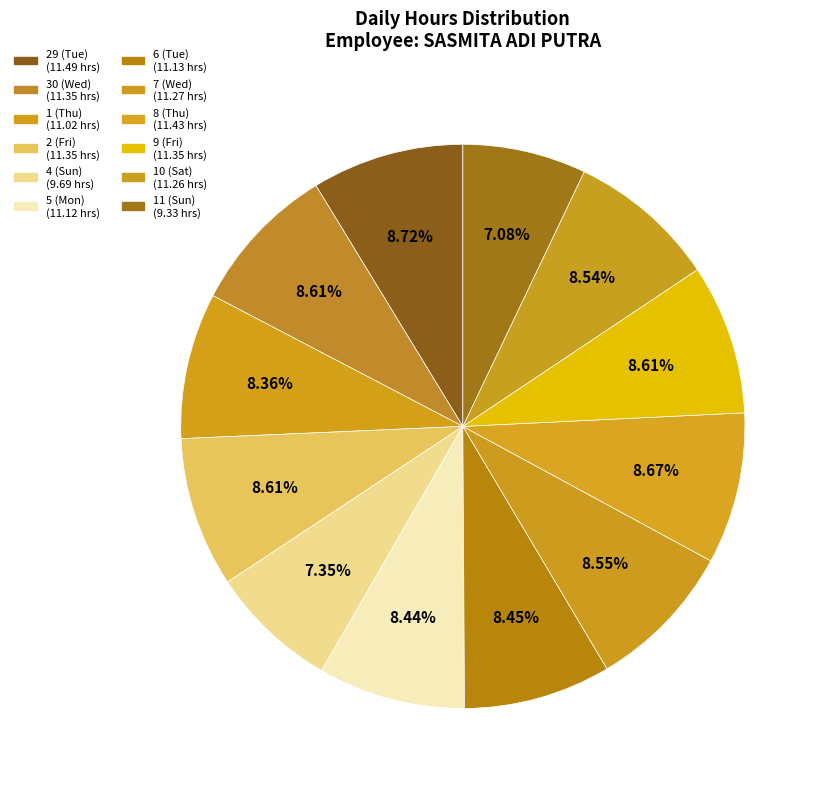

To the nearest percent, what is the combined percentage of 2 (Fri) and 4 (Sun)?

16%